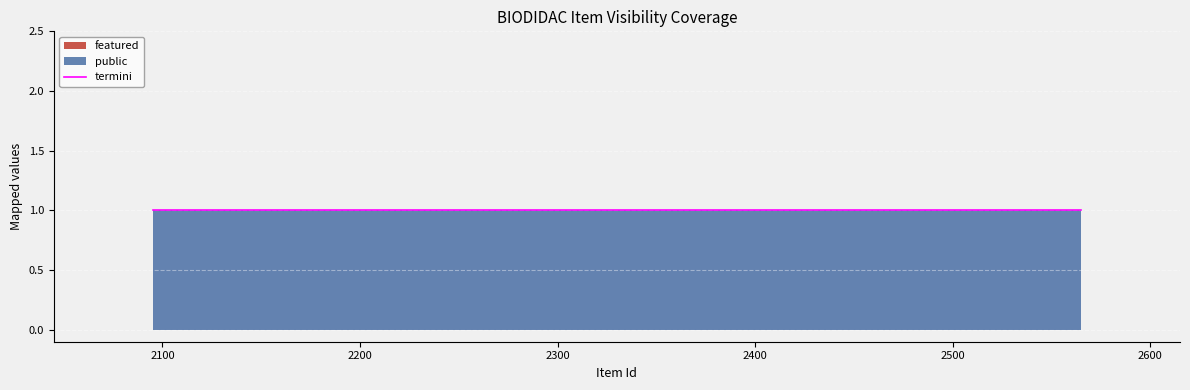

True or false: public has more than 2 points higher than both neighbors.

False